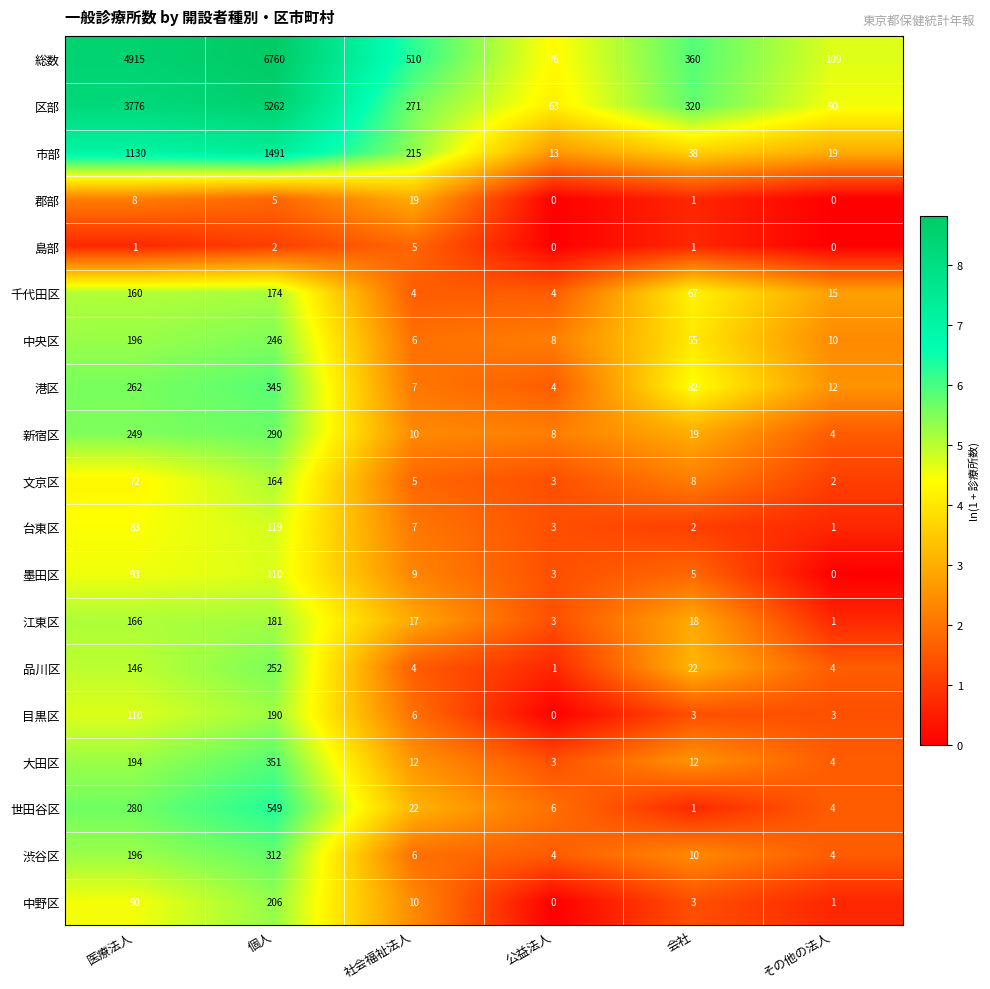

Rank the categories by 中野区 value from highest to lowest.

個人, 医療法人, 社会福祉法人, 会社, その他の法人, 公益法人